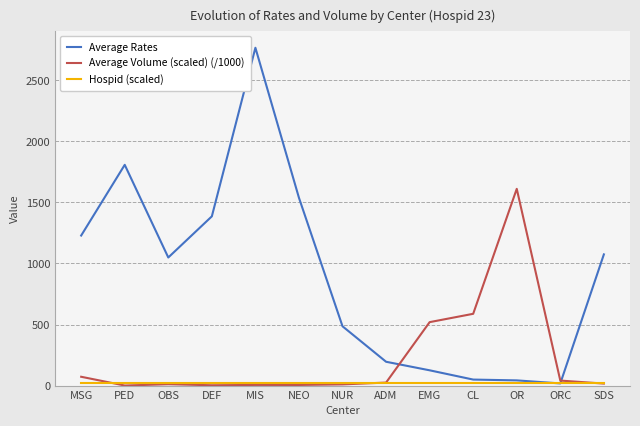

Which series changed the most between MSG and DEF?

Average Rates